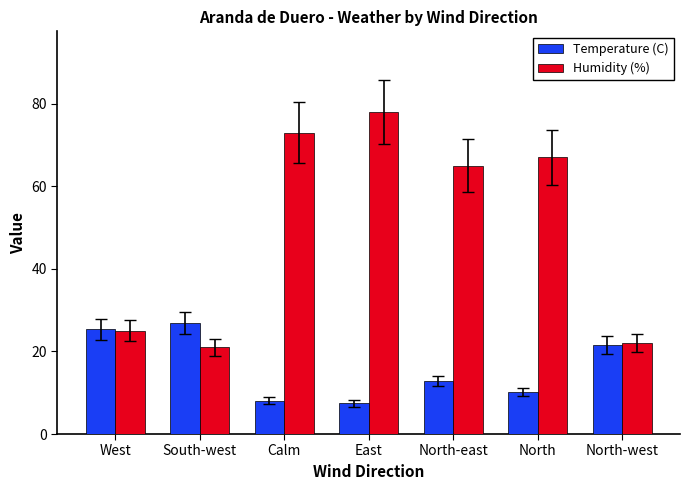

How many bars are there in each group?

2